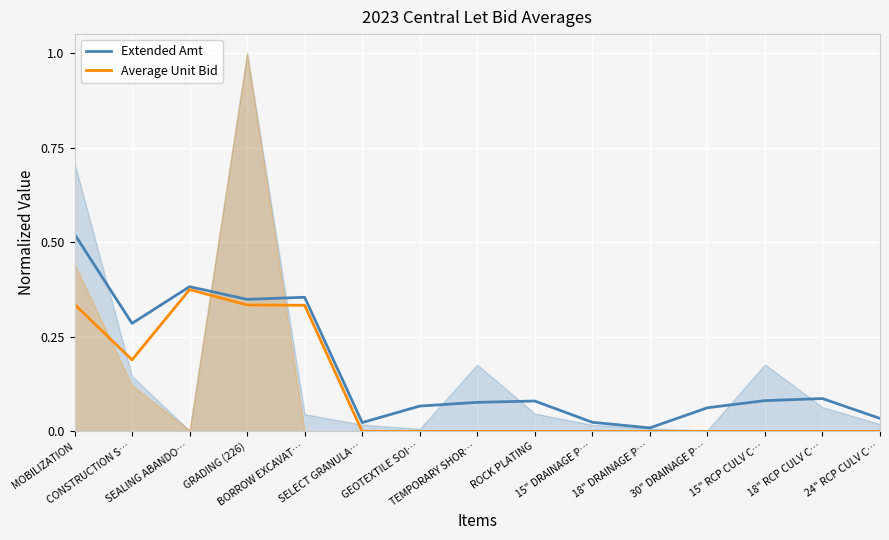

In Average Unit Bid, how many points are lower than both neighbors (excluding endpoints)?

3